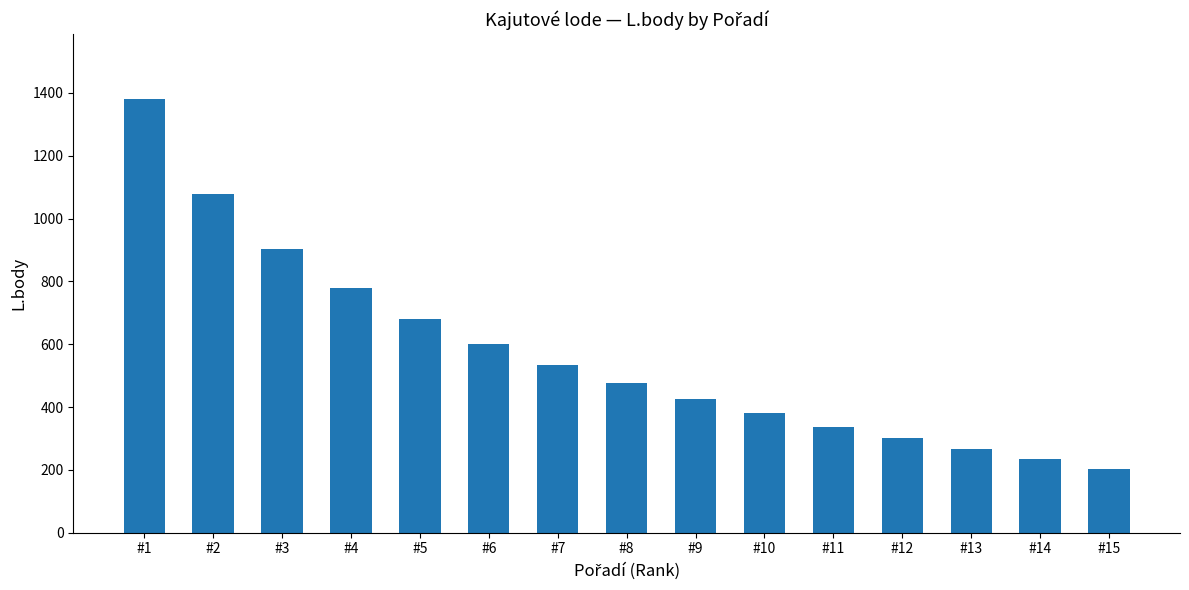

Which label corresponds to the smallest value in the chart?

#15